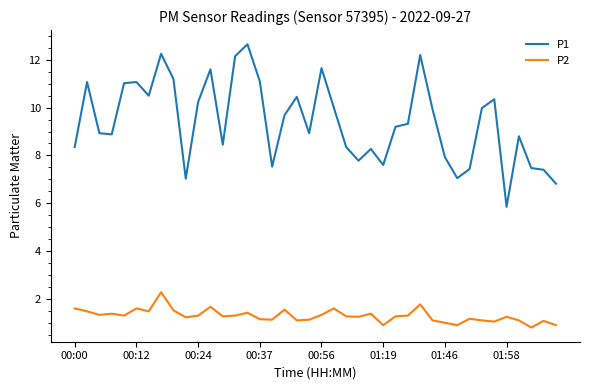

Which series has the widest spread of values?

P1